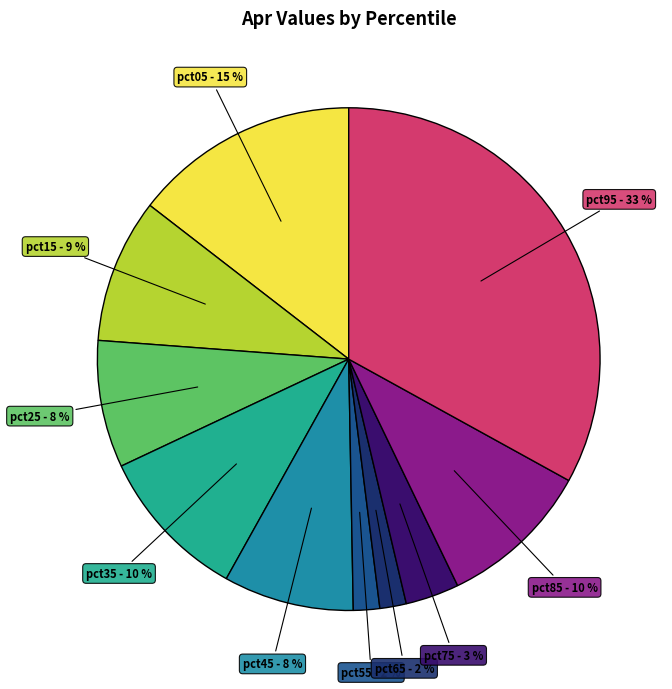

To the nearest percent, what is the difference between the largest and smallest slice percentages?

31%